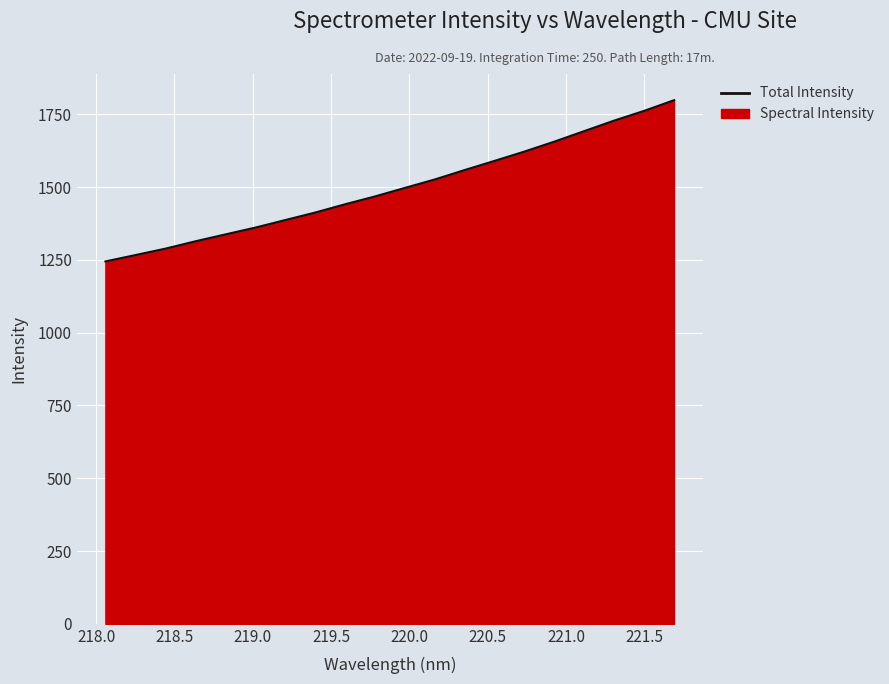

What is the maximum value shown in the chart?

1798.9